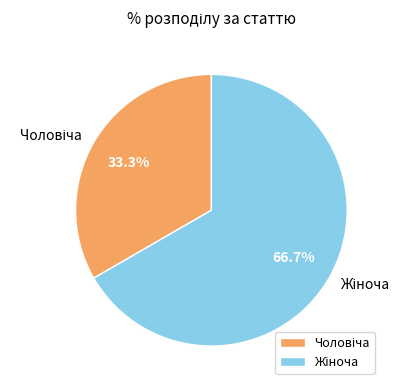

How many slices are in this pie chart?

2